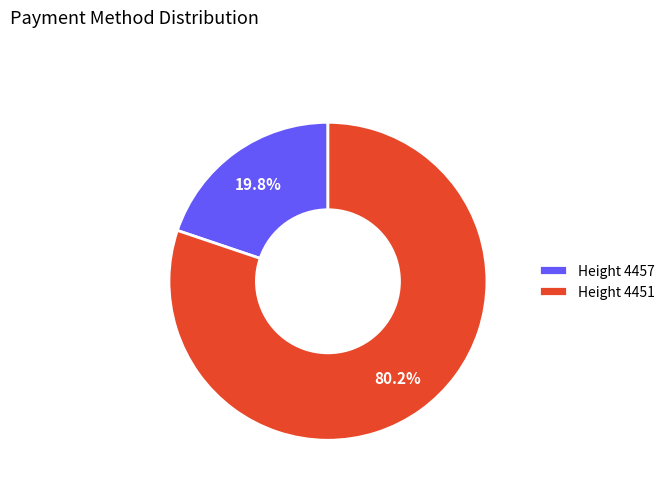

Which has a higher value, Height 4451 or Height 4457?

Height 4451